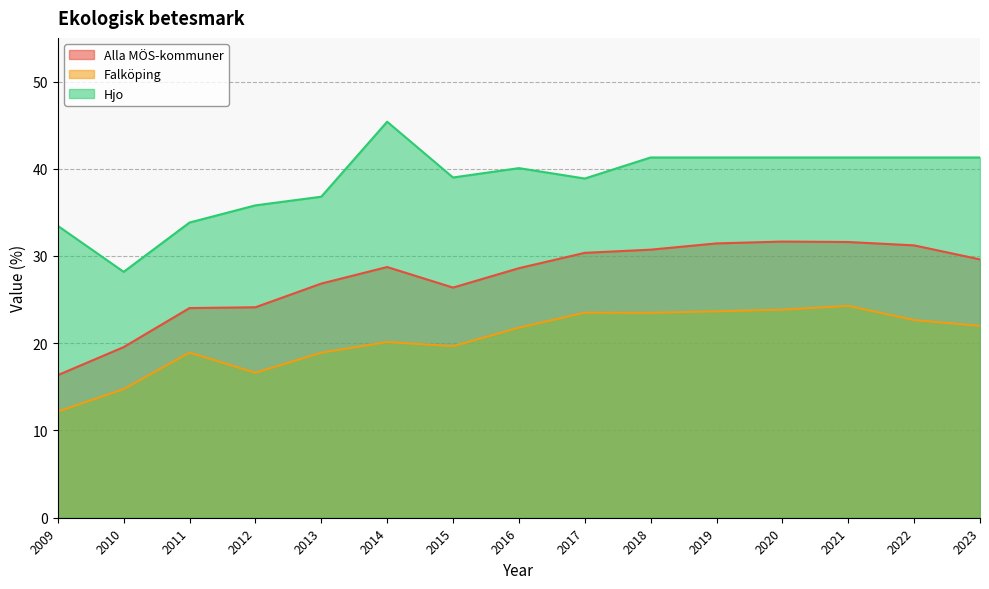

What is the sum of all Hjo values?

579.2